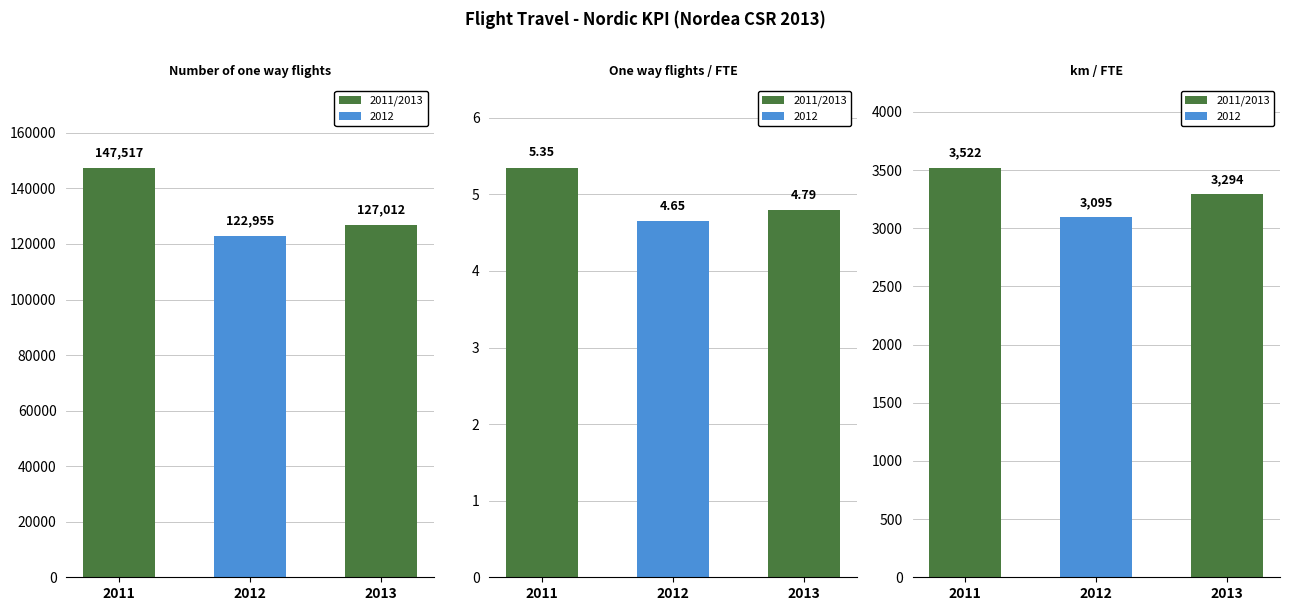

Count the number of data series in this chart.

3